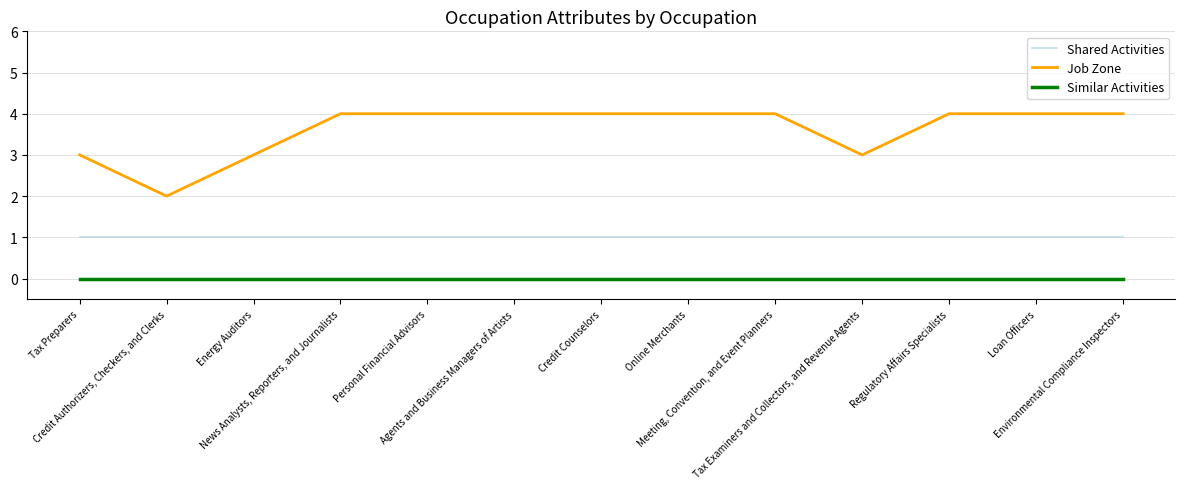

True or false: Similar Activities has a value of 0 at Personal Financial Advisors.

True